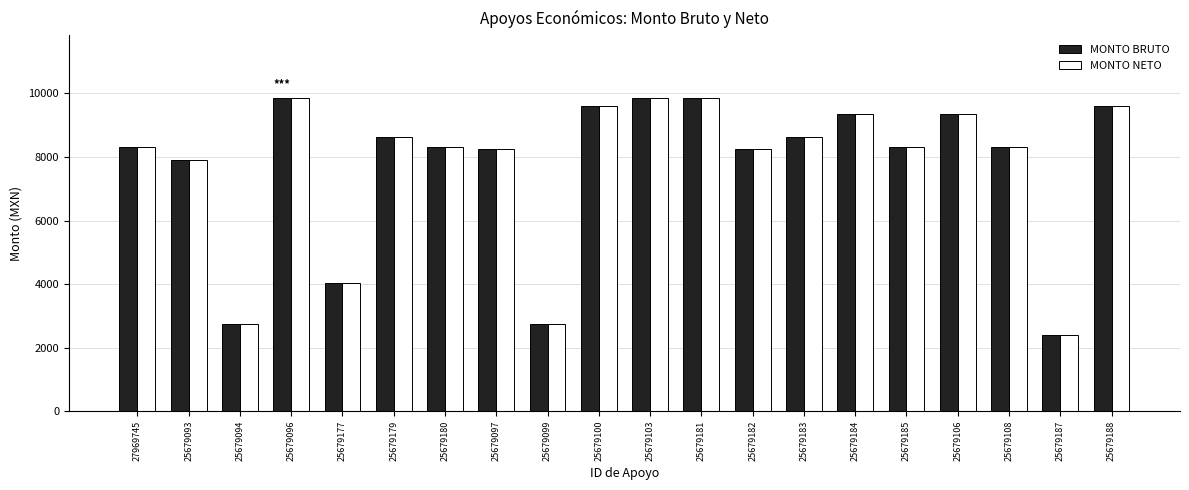

What is the sum of all MONTO NETO values?

154337.0